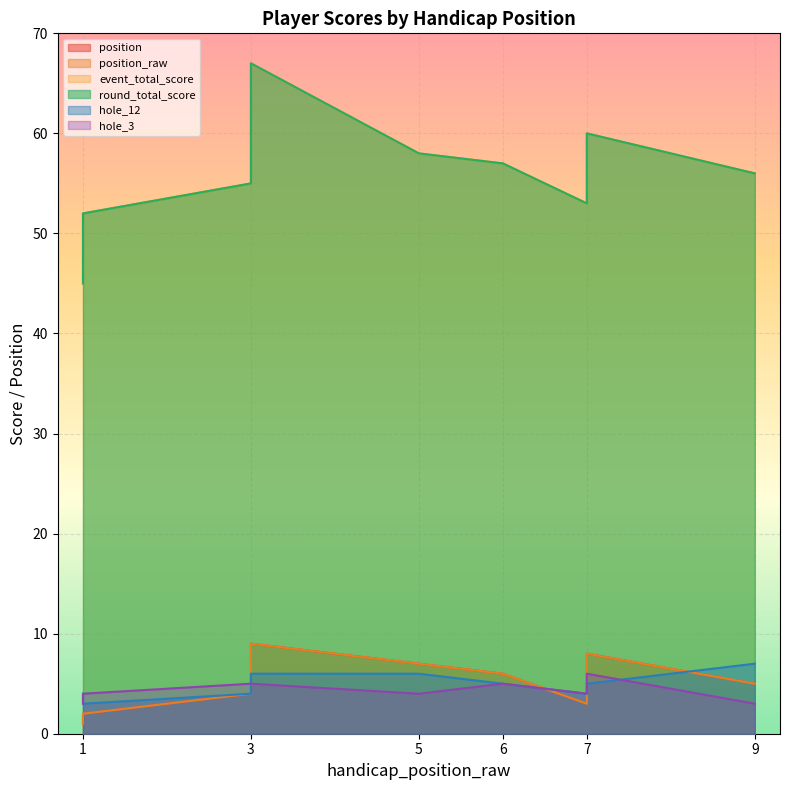

Between 7 and 3, which is larger?

3